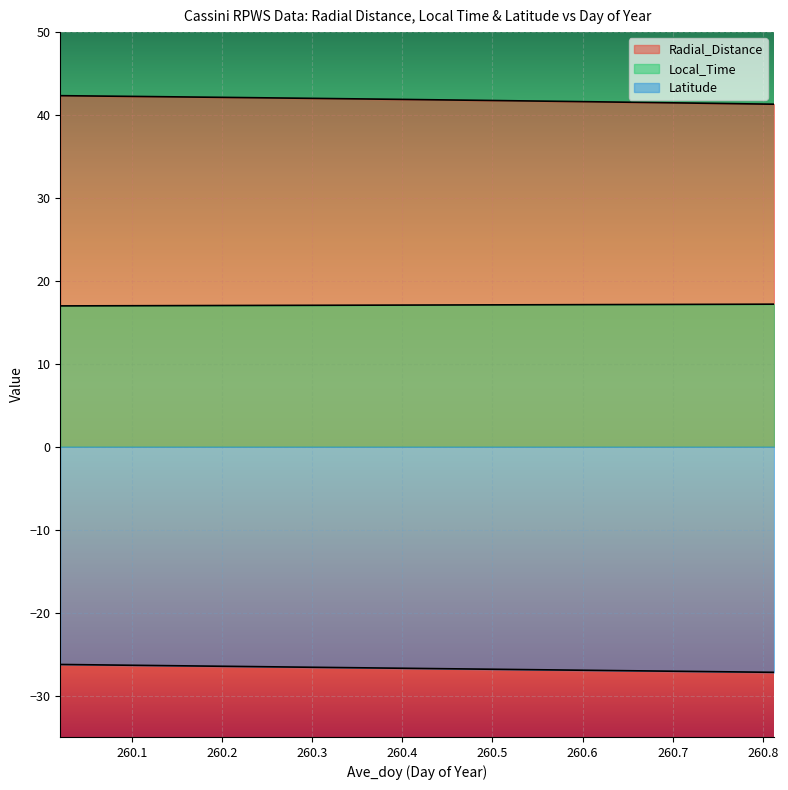

At which category is the sum across all series the highest?

260.0208